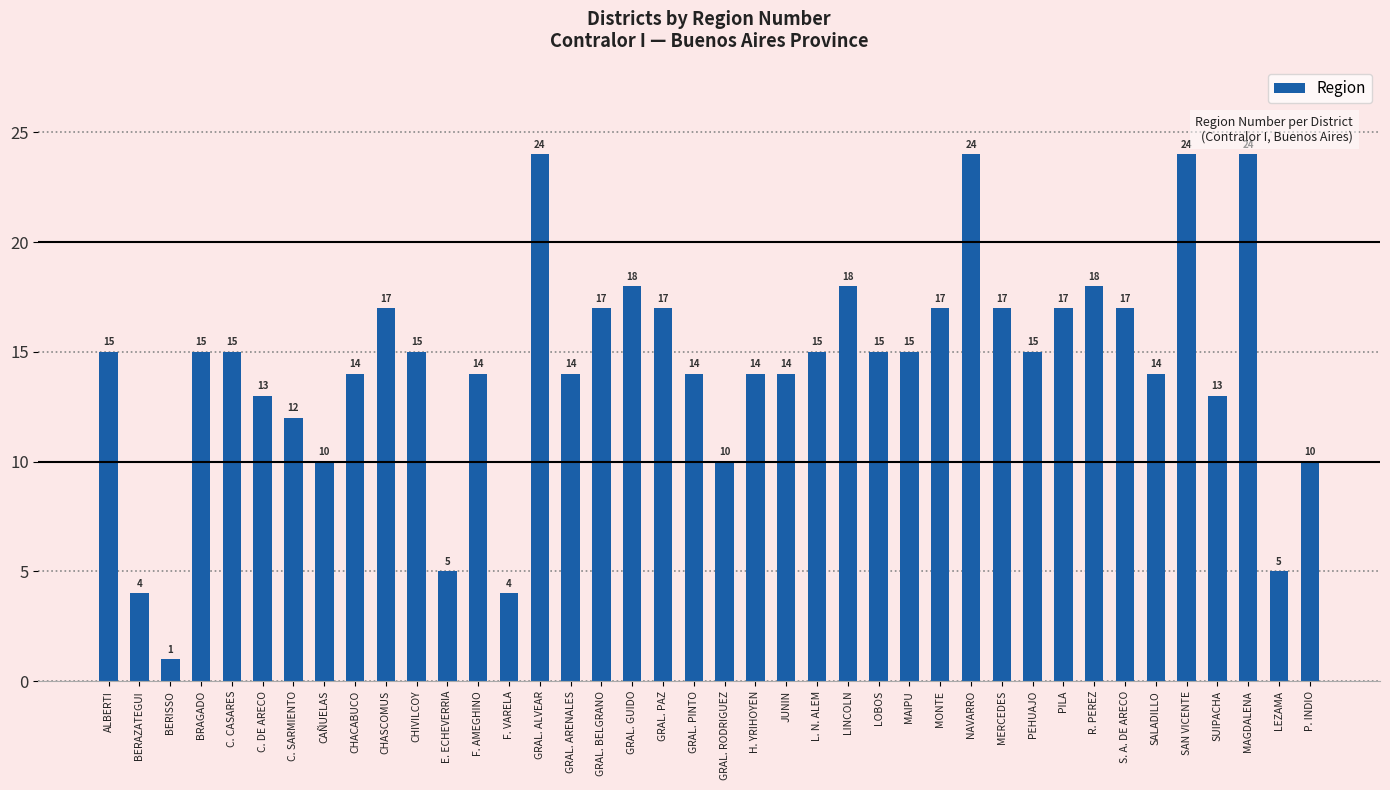

What is the label of the 26th bar from the right?

GRAL. ALVEAR